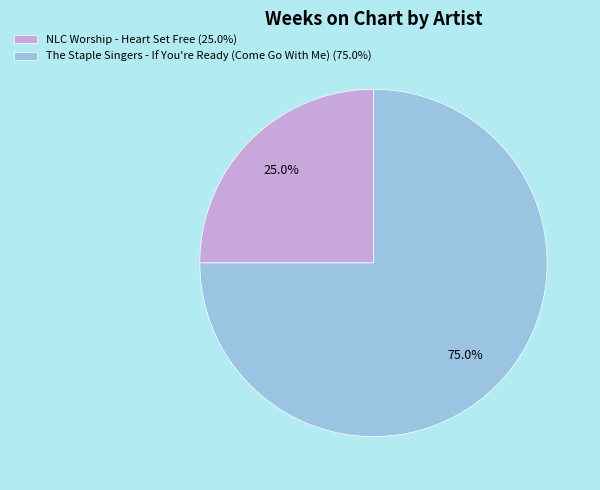

Does The Staple Singers - If You're Ready (Come Go With Me) represent more than half of the total?

Yes